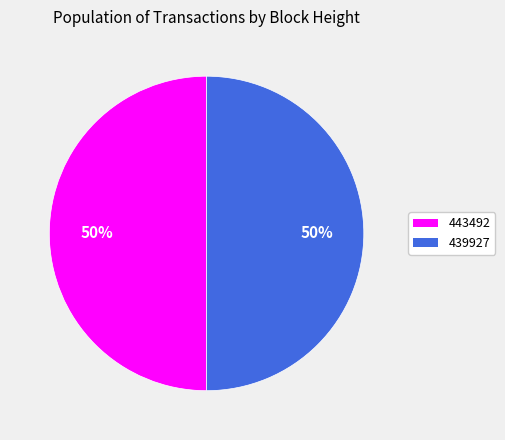

To the nearest percent, what is the combined percentage of 443492 and 439927?

100%